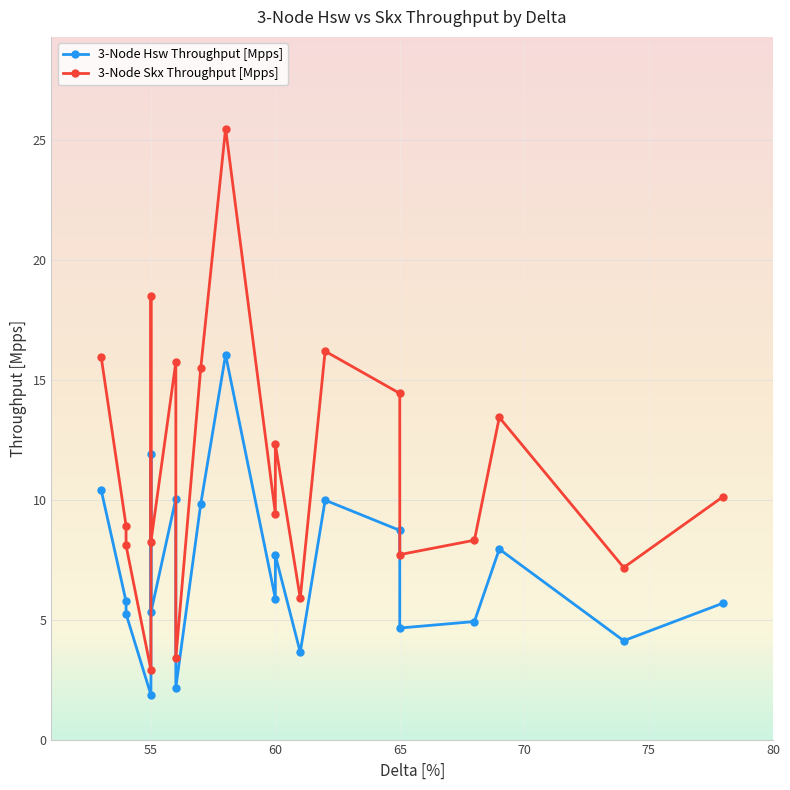

The 3-Node Skx Throughput [Mpps] series shows 4.4 at 16. True or false?

False